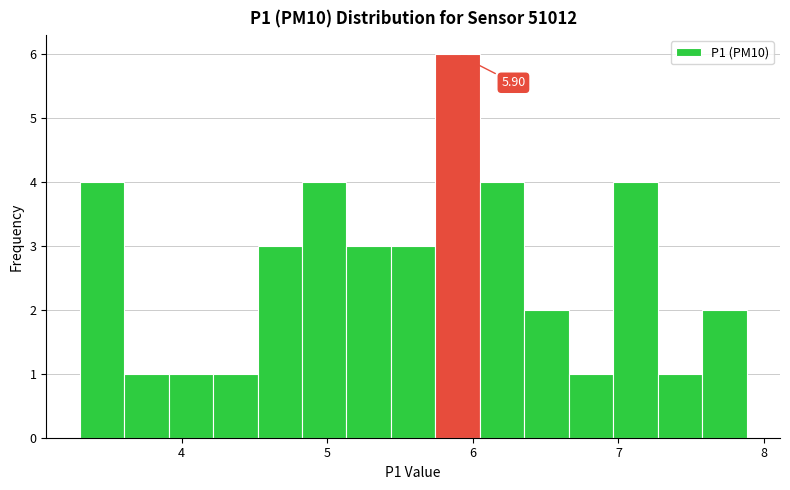

Read against the x-axis, roughly where is the centre of the tallest bar?

5.9